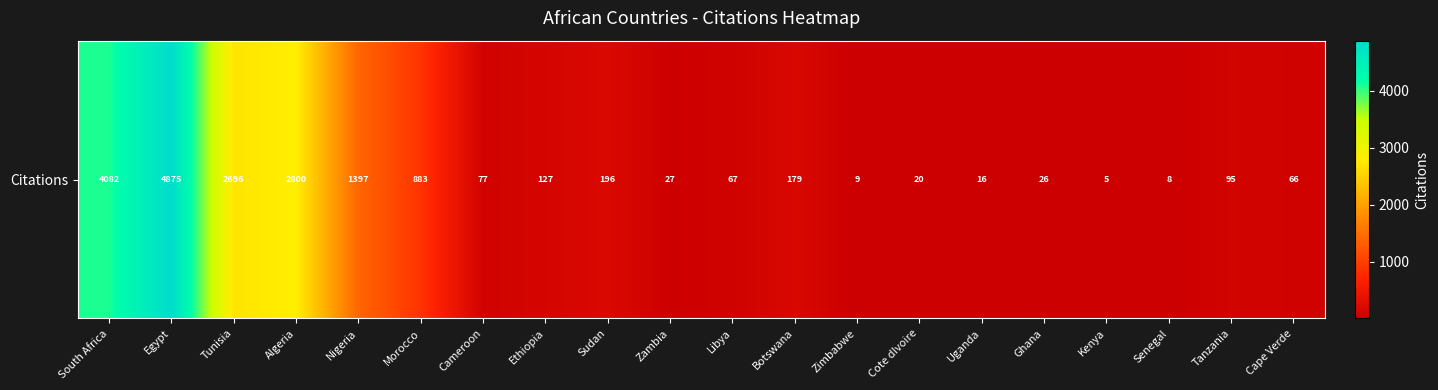

Between Cape Verde and Uganda, which is larger?

Cape Verde